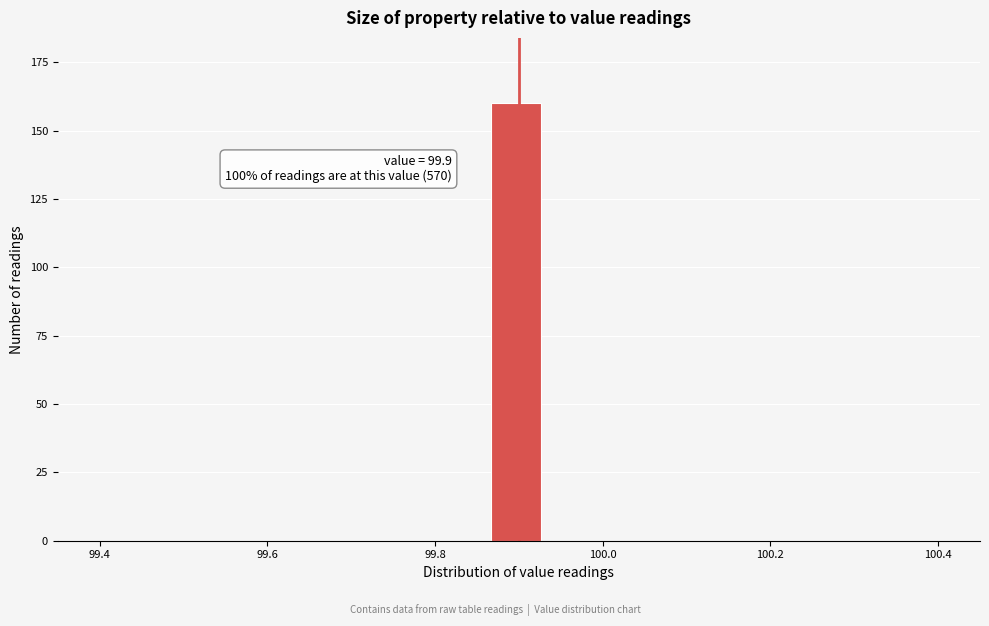

Read against the x-axis, roughly where is the centre of the tallest bar?

99.90